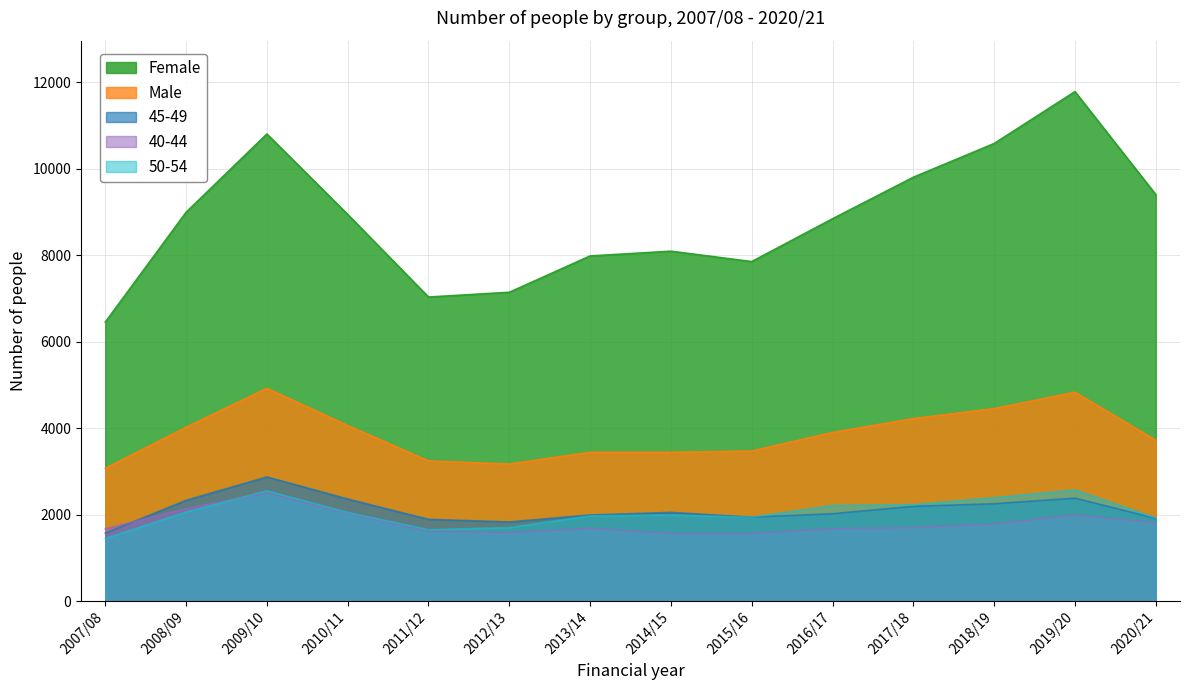

How many intersections are there between 45-49 and 40-44?

1